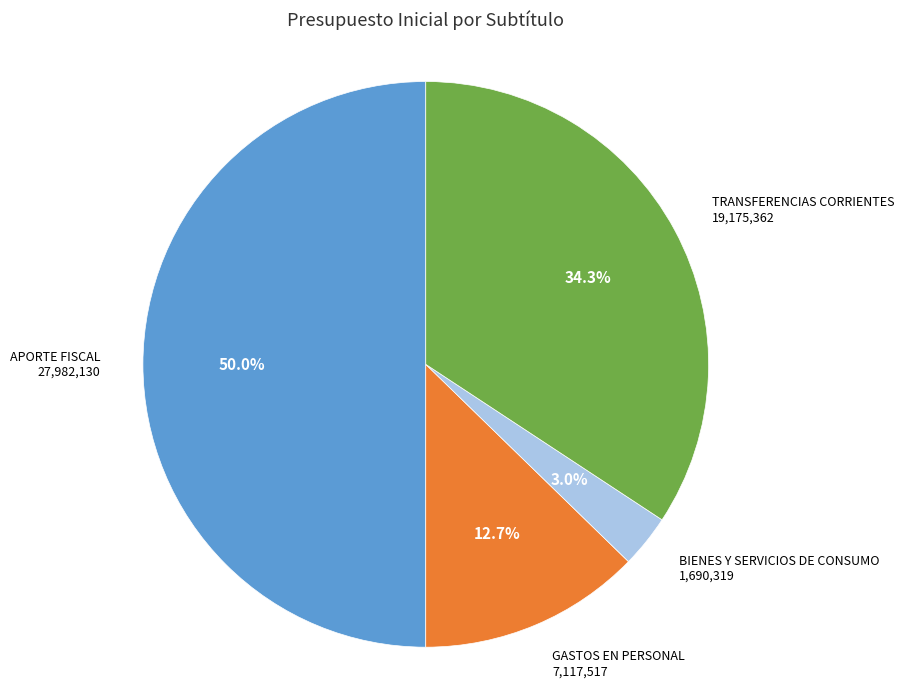

How many segments does this pie chart have?

4